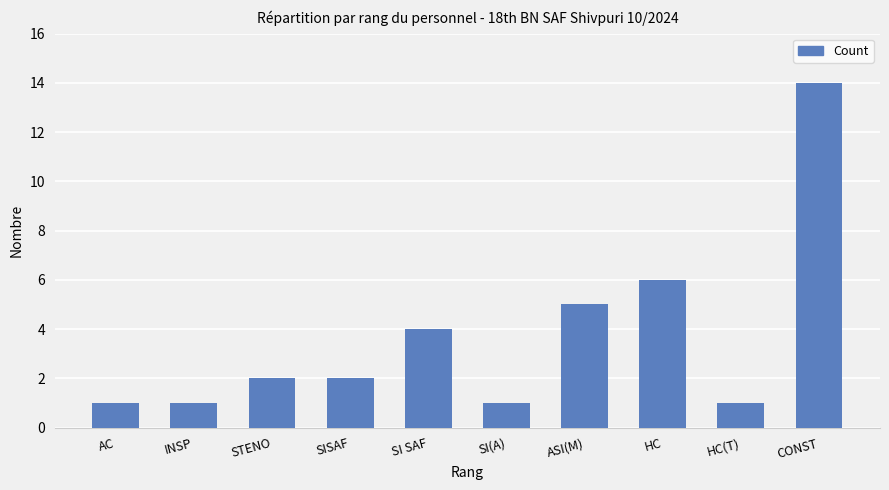

Reading left to right, transcribe all the data shown in this chart.

1	1	2	2	4	1	5	6	1	14